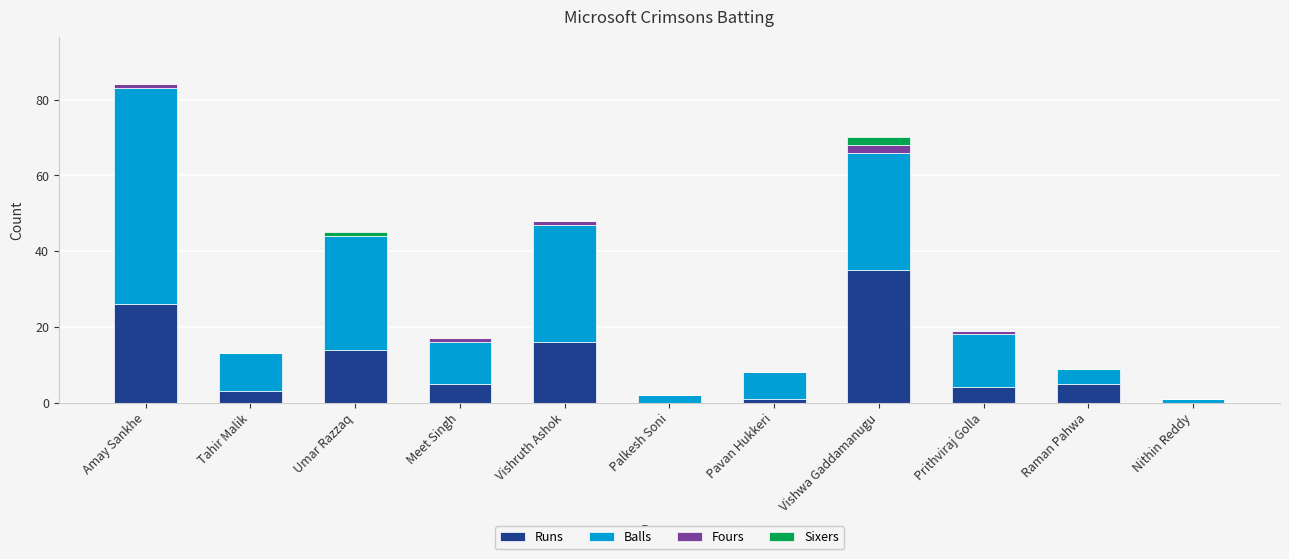

What is the maximum value for Runs?

35